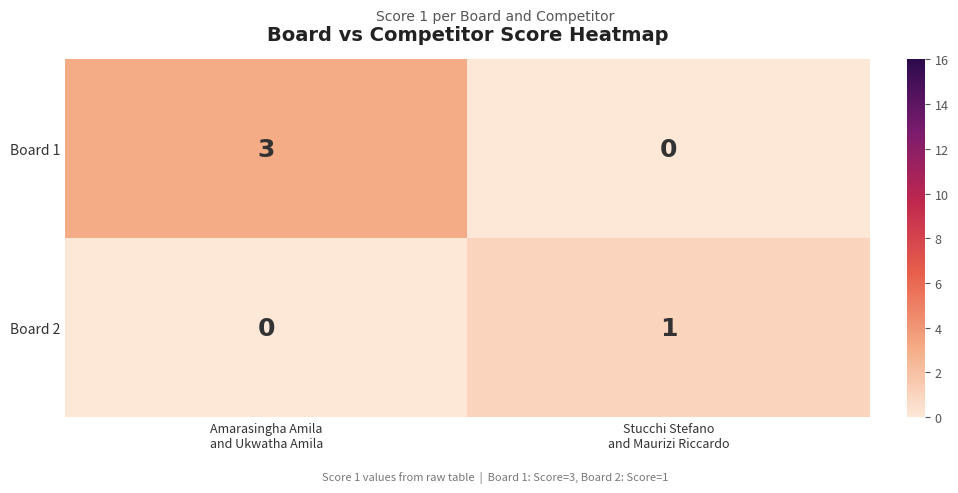

How many categories are shown in the chart?

2